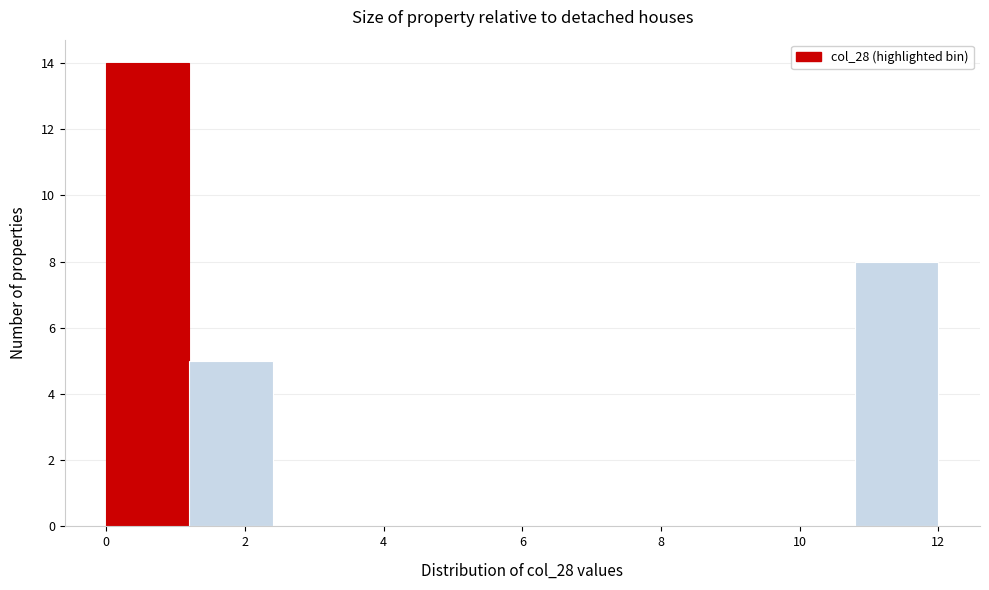

Reading left to right, list every bar in this chart as the range it spans on the x-axis followed by its height. The values are not printed on the chart, so give them approximately, as read against the axis.

0.0 to 1.2: 14
1.2 to 2.4: 5
2.4 to 3.6: 0
3.6 to 4.8: 0
4.8 to 6.0: 0
6.0 to 7.2: 0
7.2 to 8.4: 0
8.4 to 9.6: 0
9.6 to 10.8: 0
10.8 to 12.0: 8